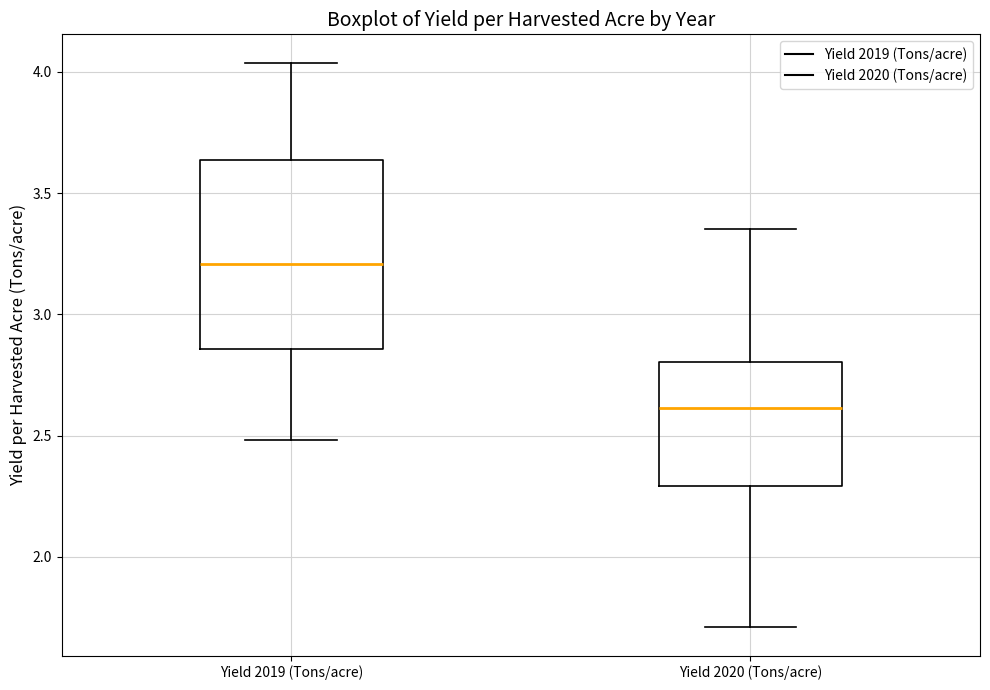

Where does the median line of the box for Yield 2020 (Tons/acre) sit on the y-axis? The values are not printed on the chart, so give them approximately, as read against the axis.

2.60